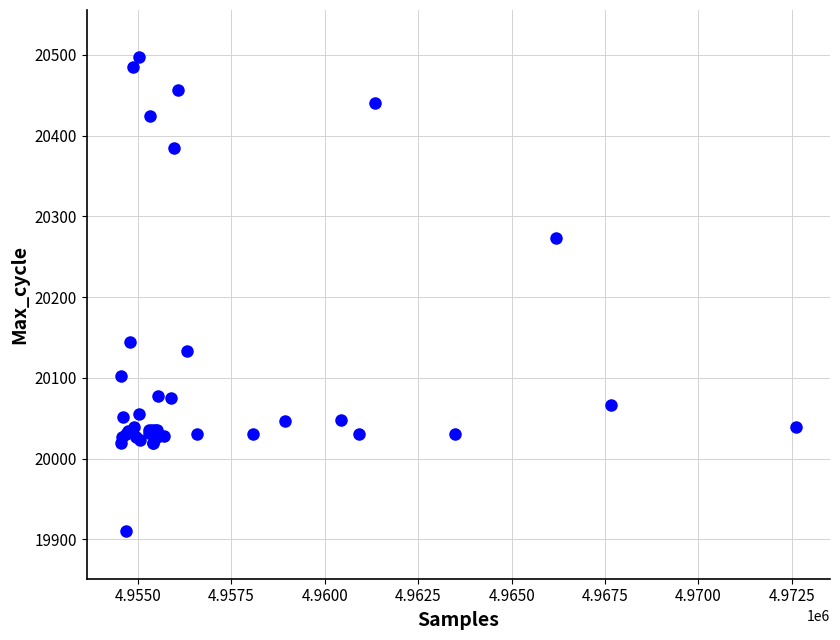

What Y value in the scatter plot is closest to 20203?

20144